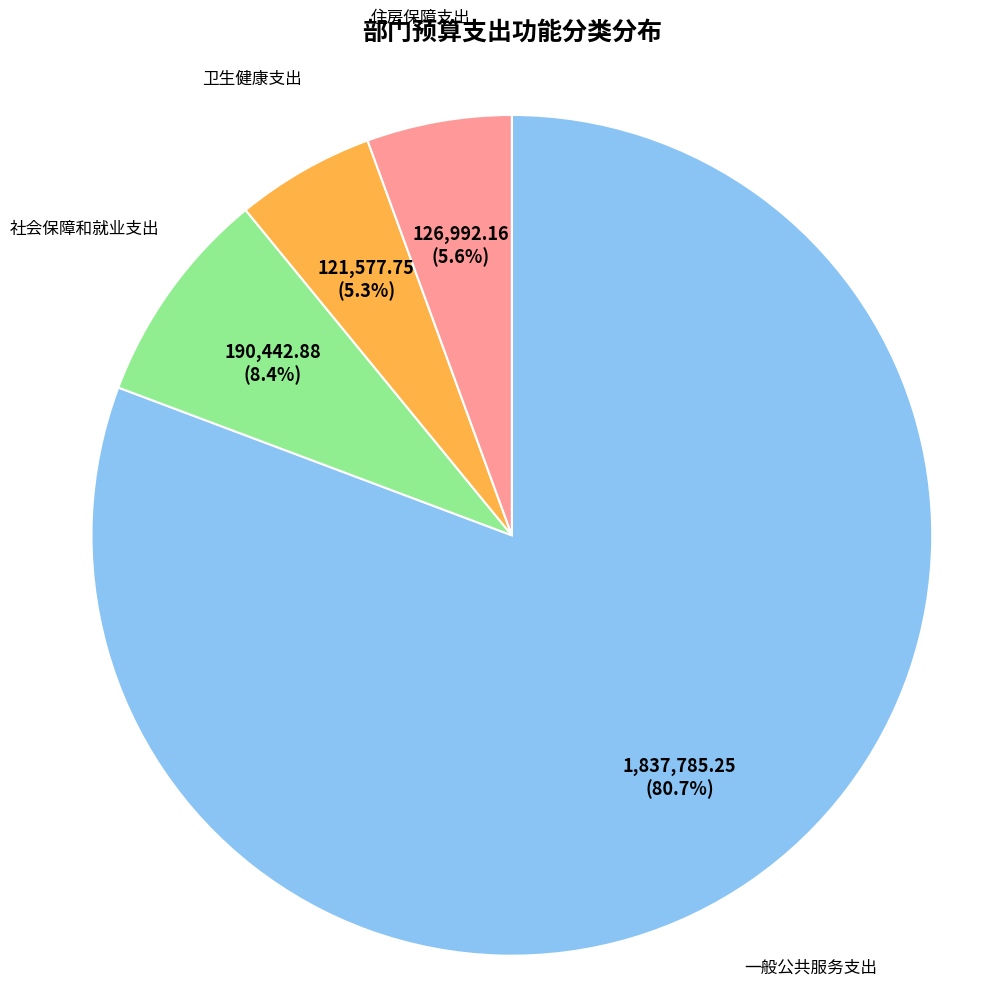

Is there a majority slice in this chart?

Yes